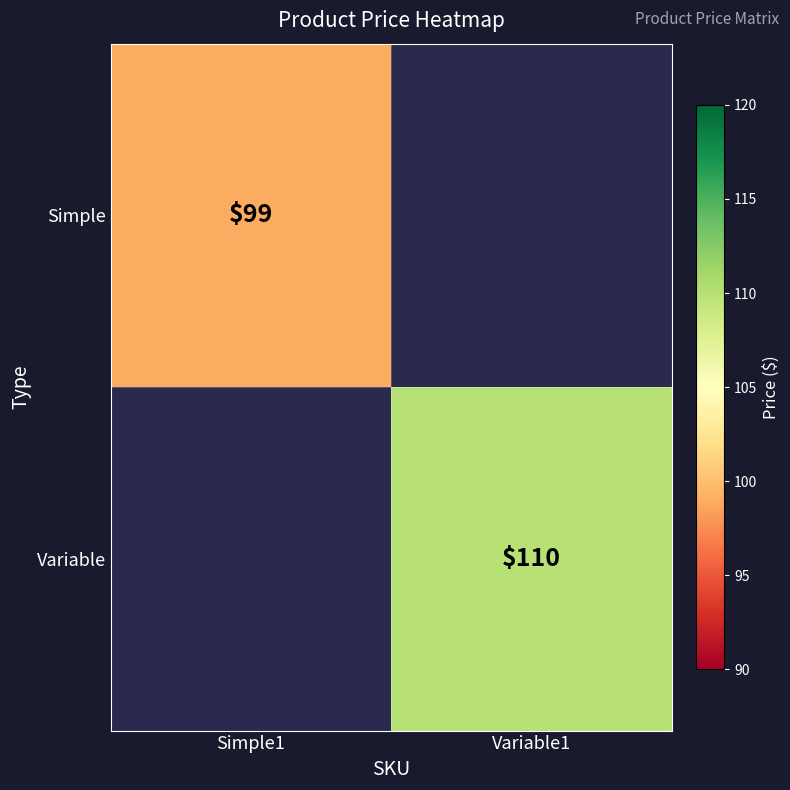

The value of Simple at Simple1 is 99. True or false?

True